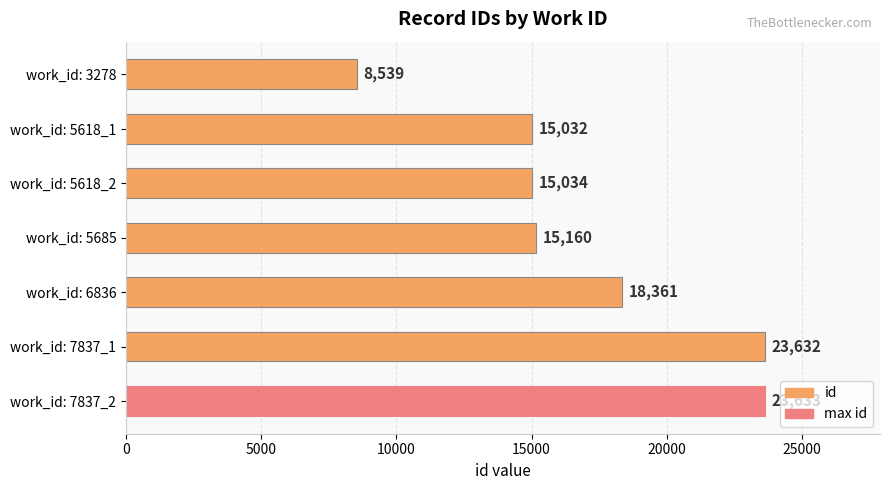

What is the average value?

17056